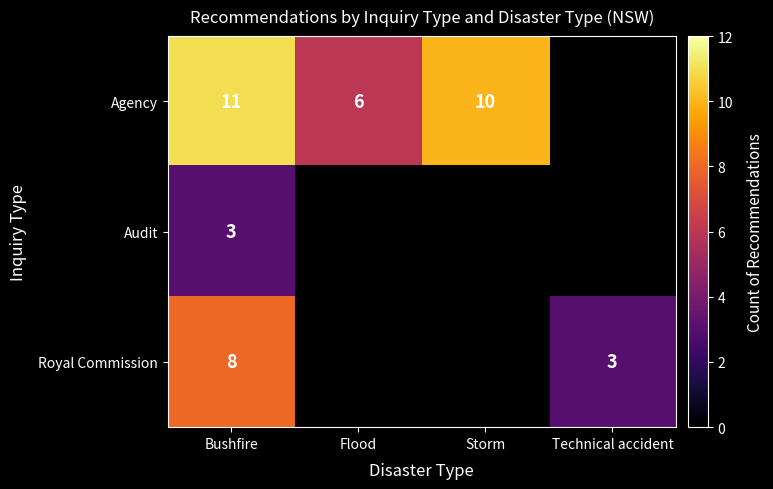

What is the minimum value shown in the chart?

3.0